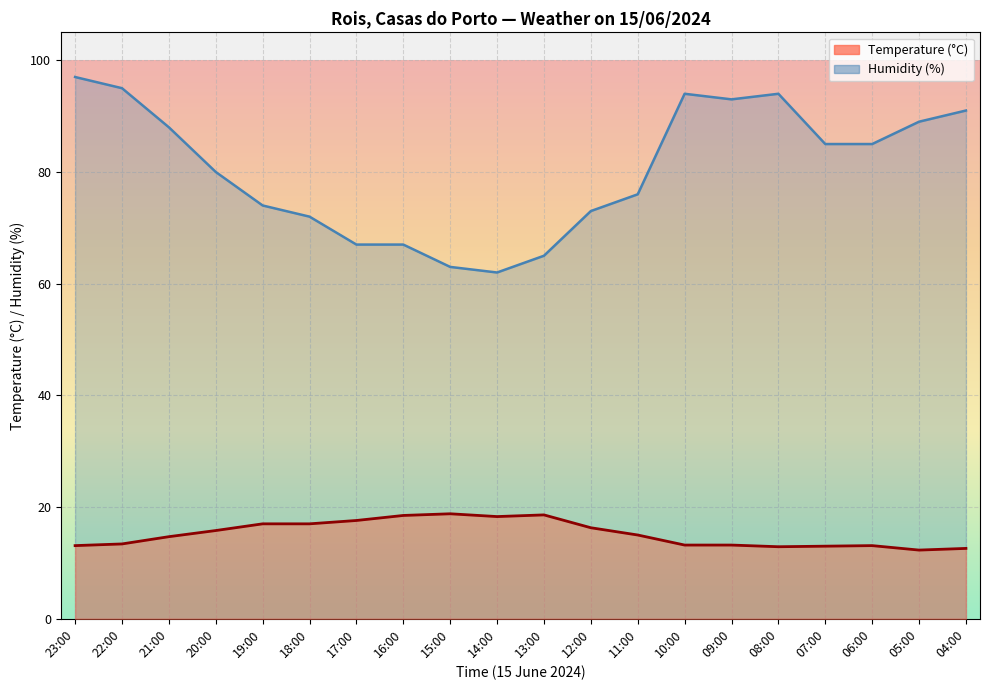

True or false: Humidity (%) and Temperature (°C) intersect in this chart.

False